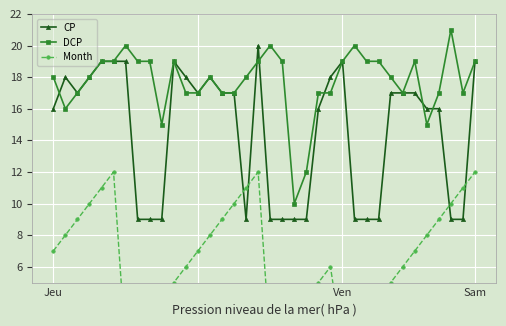

What is the minimum value for Month?

1